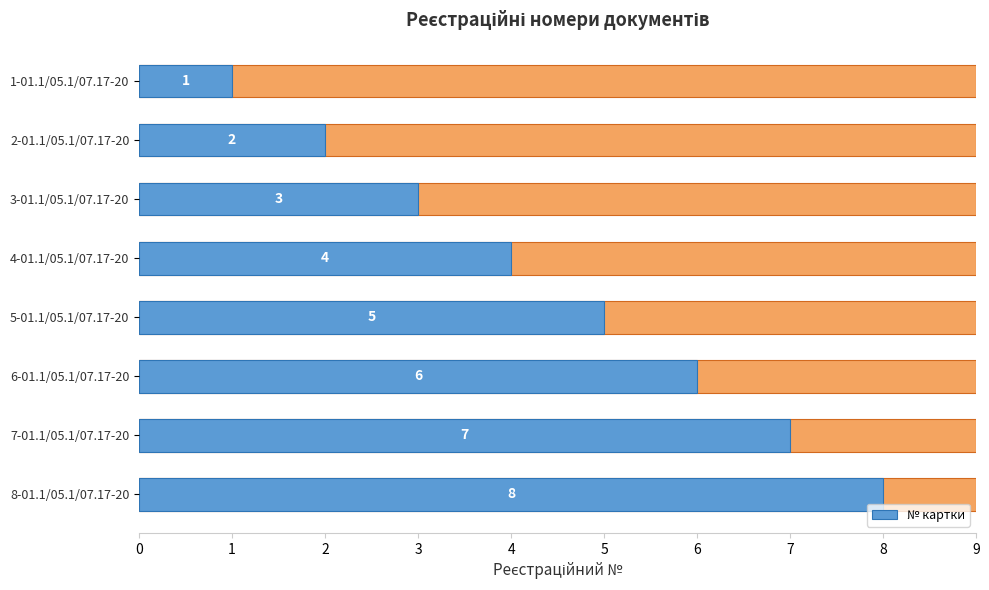

How many bars are there in total?

8